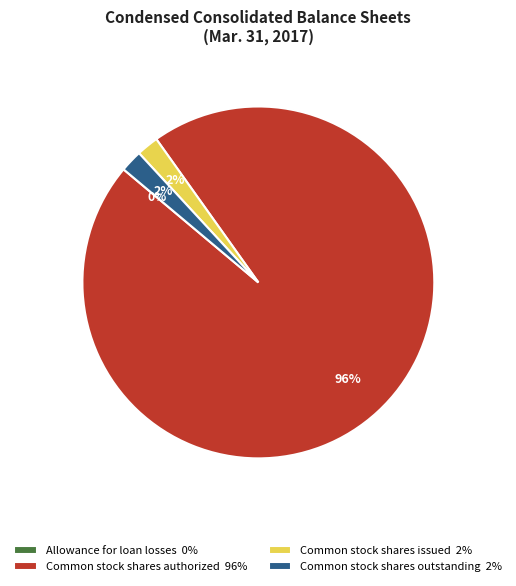

Does Common stock shares authorized 96% account for over 50% of the chart?

Yes